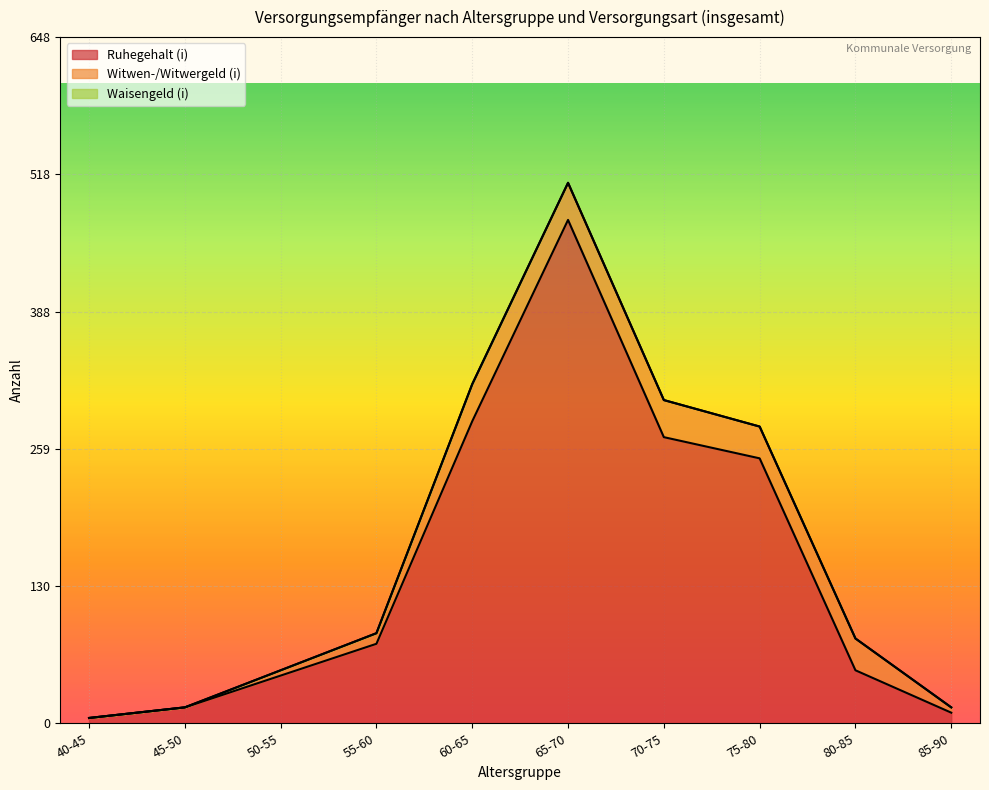

Is the value of Witwen-/Witwergeld (i) at 60-65 greater than the value of Ruhegehalt (i) at 80-85?

No